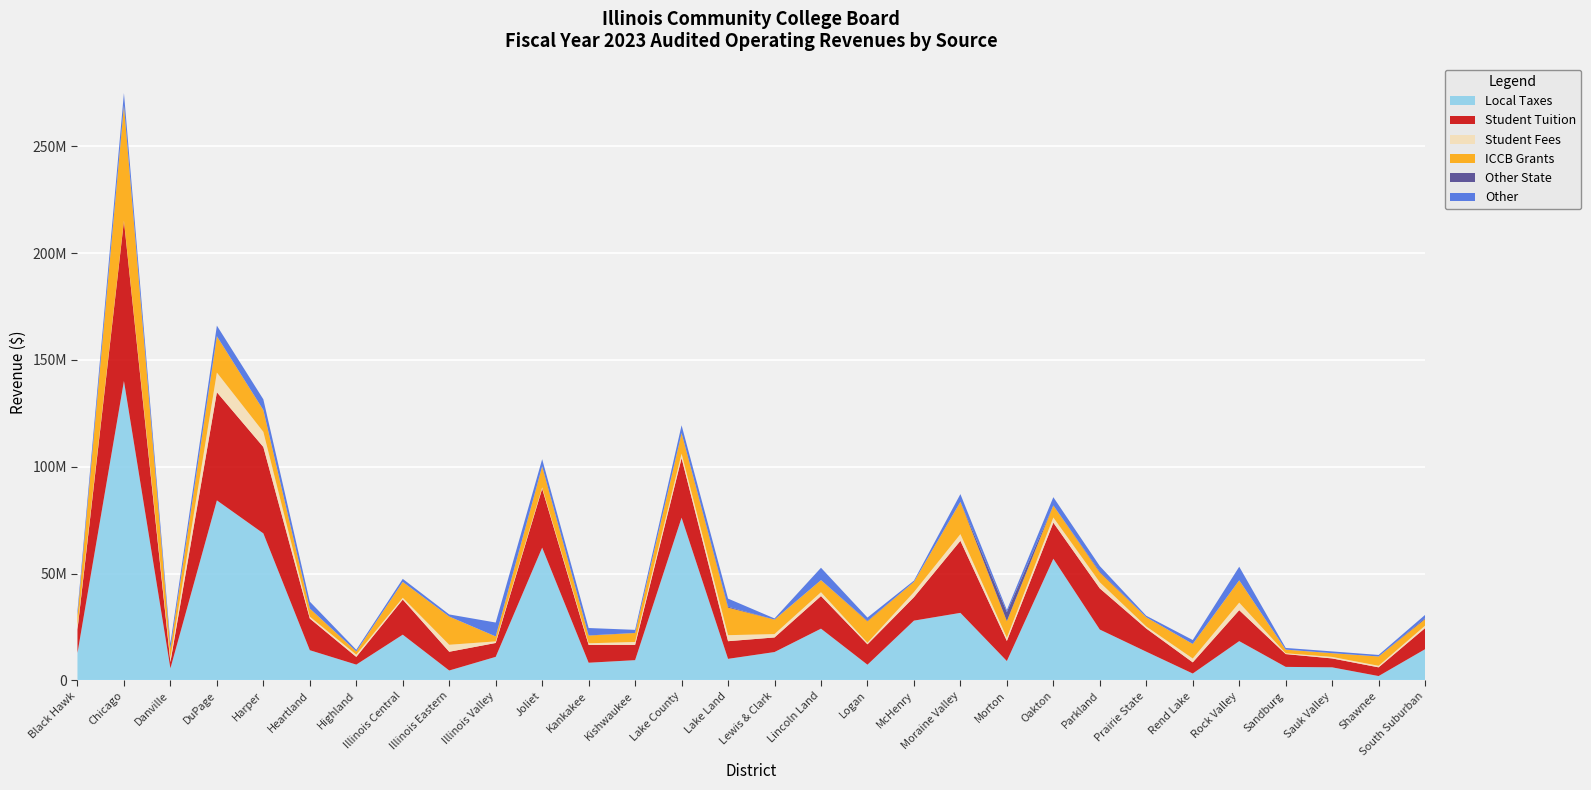

Reading left to right, list all the values displayed in this chart.

Local Taxes: 12790145	140153161	5592717	84252682	68781921	14089024	7348431	21365370	4590230	10974674	62117110	8227532	9431483	76149208	10045124	13229136	24177491	7298383	27938485	31574285	9014945	56926737	23761314	13391369	3168183	18345109	6278357	6068748	1986269	14571306
Student Tuition: 11007513	74921326	2942648	50628189	40464152	14828254	3602628	16447701	8774404	6497677	27612597	8345267	7161889	27872823	8264126	6833365	15266927	9545007	10962754	33742137	9403623	16885512	19269784	10848509	5232648	14493326	5997580	4169941	4078978	9878286
Student Fees: 1444997	135358	1918772	9213353	7078169	878157	1052856	824002	3268411	750343	583669	750716	1357975	2068961	2819082	1570668	1801403	712569	2394509	3122091	1491423	2410521	2858458	951092	1791823	3523222	377209	710286	720990	1144416
ICCB Grants: 5040131	53871419	4333817	16987143	10221891	3825699	1489904	7441170	13217168	2326115	9789774	3617607	4198909	9674845	12889224	6794220	5666729	10037725	4783797	15147769	7804782	5643933	4573456	4334212	6832014	10463115	1706738	1746374	4367378	3063513
Other State: 0	156054	0	68500	0	8182	0	0	0	0	129774	71463	27420	0	433904	0	0	250326	0	5000	4217731	0	457300	0	0	0	15000	0	0	472149
Other: 2123182	5751899	2527251	4927972	5022108	3211762	795793	1414785	985302	6500533	3295076	3467958	1444092	3645390	3801481	536270	5784068	1529035	595642	3593431	987025	3880667	2565891	701871	1841764	6353694	778785	829014	715894	1502485